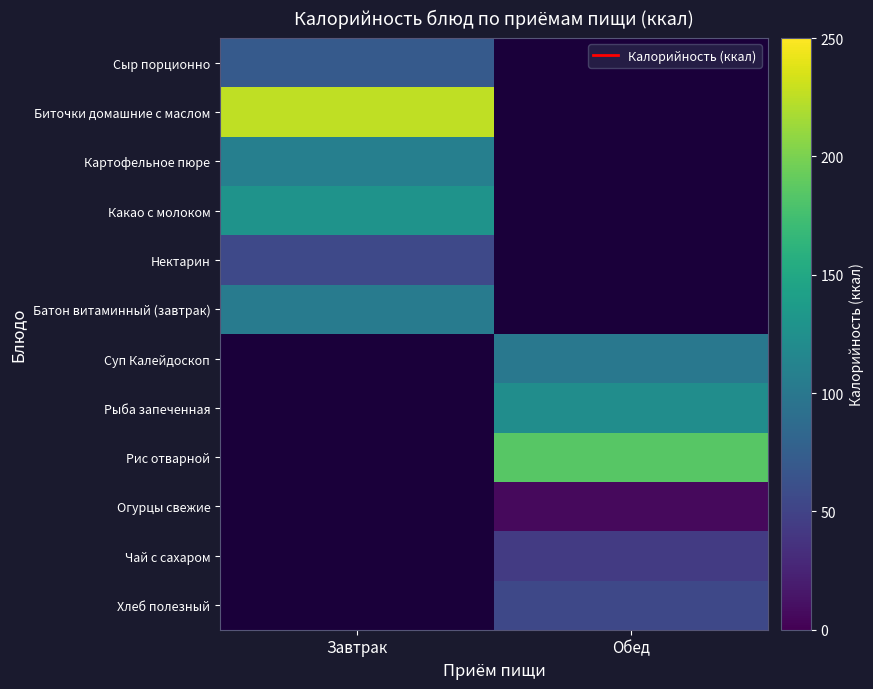

How many positive values does the Рыба запеченная series have?

1